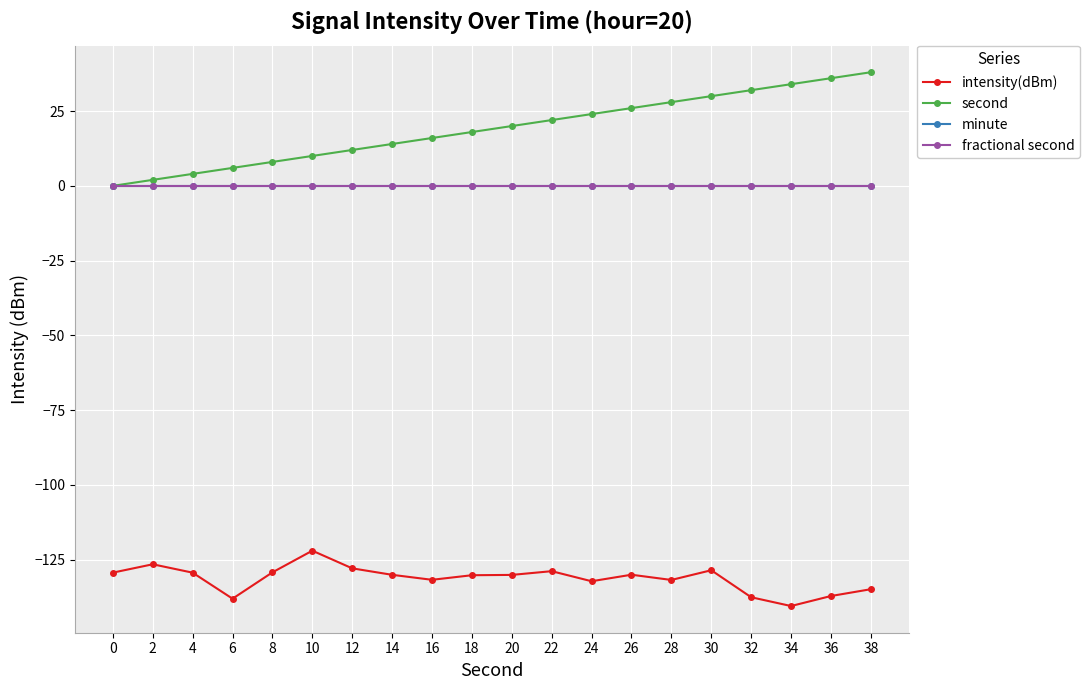

Does the chart have visible grid lines?

Yes